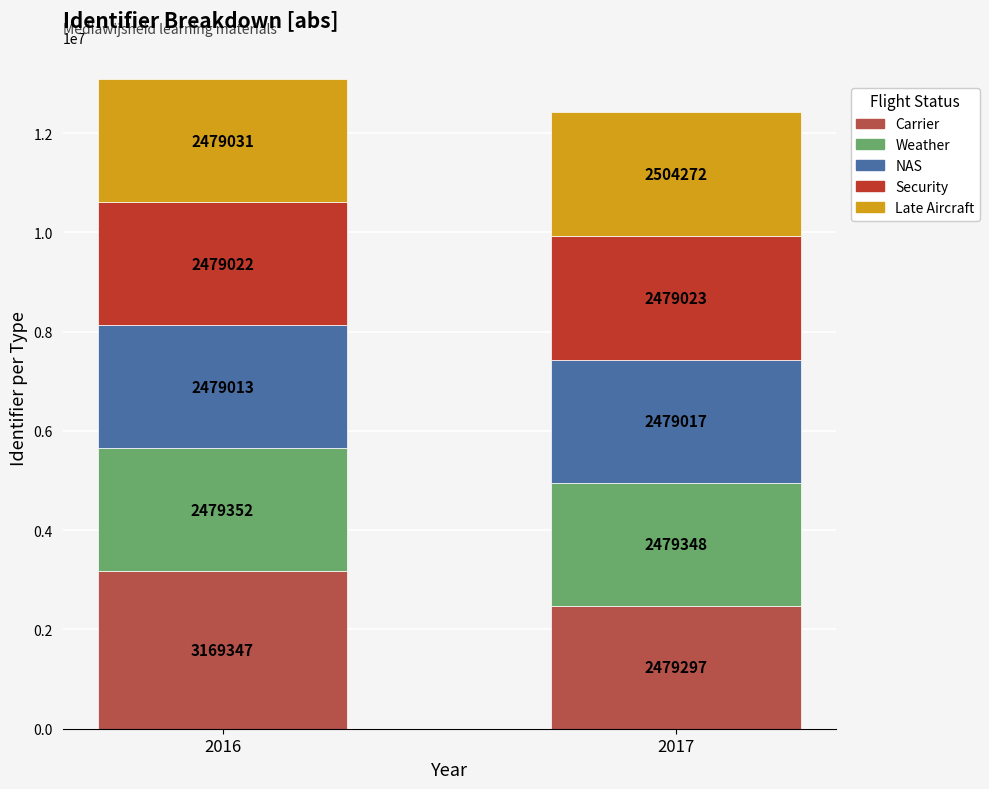

The Carrier series shows 2479297 at 2017. True or false?

True